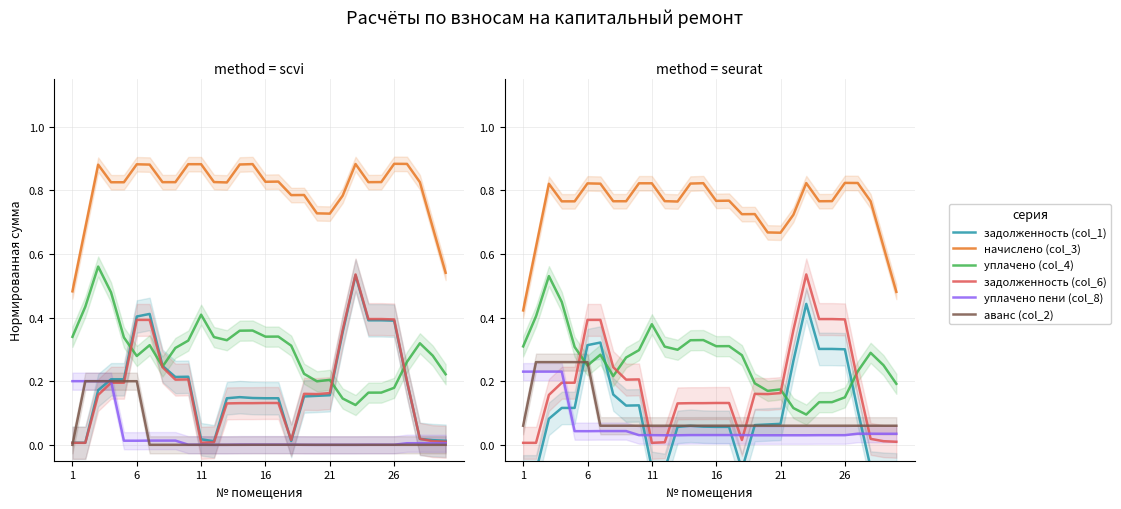

At which category does уплачено пени (col_8) reach its first local valley?

6